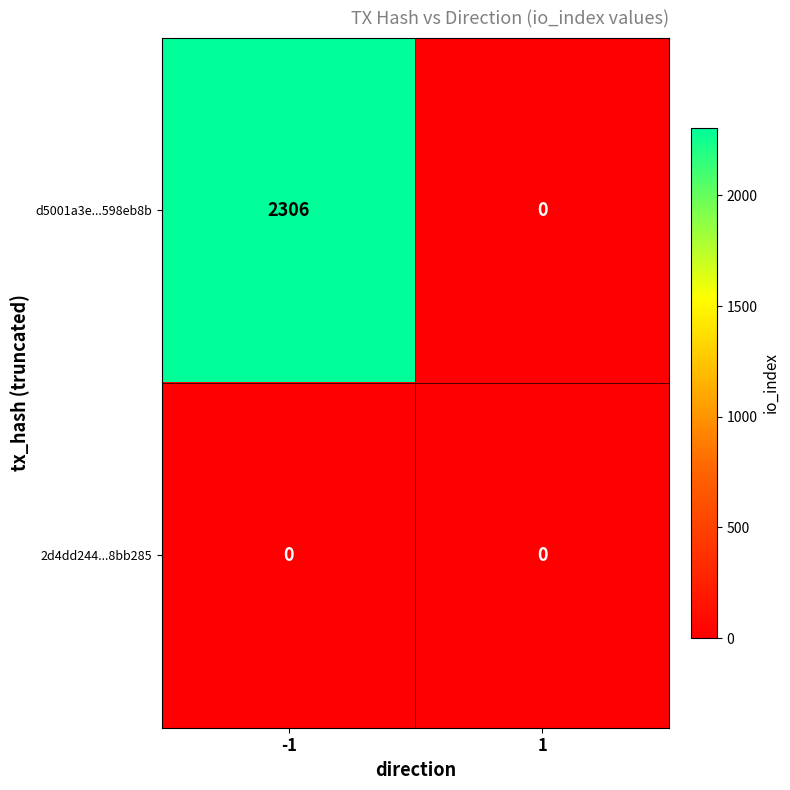

Reading left to right, what are all the values shown in this chart?

d5001a3e...598eb8b: -1=2306	1=0
2d4dd244...8bb285: -1=0	1=0